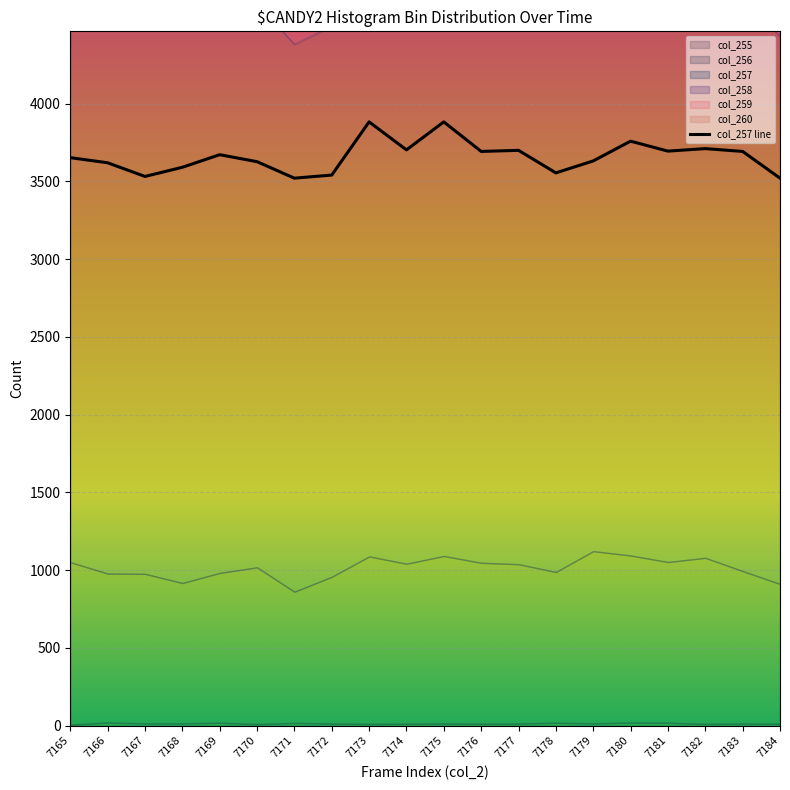

List the labels in order of value, largest first.

7173, 7175, 7180, 7182, 7174, 7177, 7181, 7176, 7183, 7169, 7165, 7179, 7170, 7166, 7168, 7178, 7172, 7167, 7171, 7184